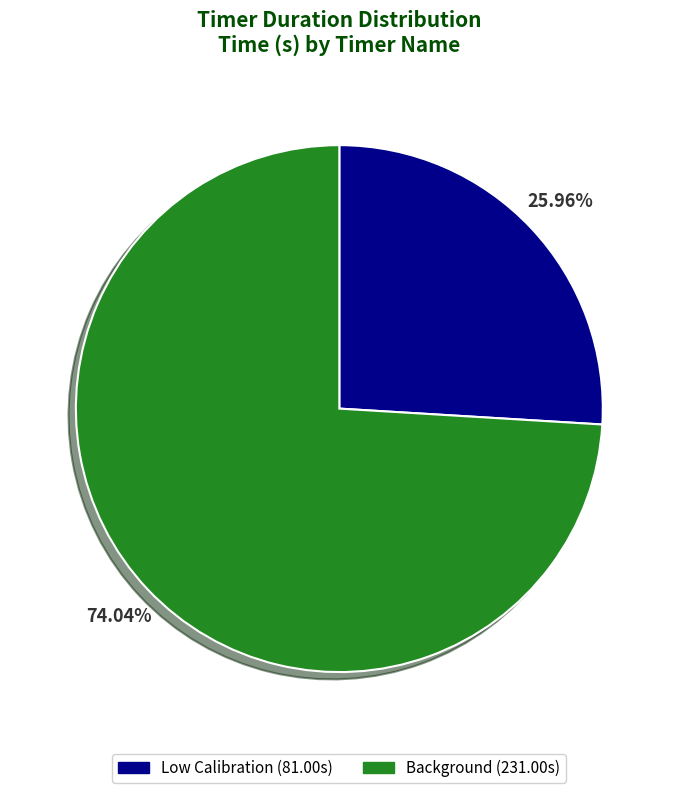

What is the total percentage of Low Calibration and Background?

100.0%